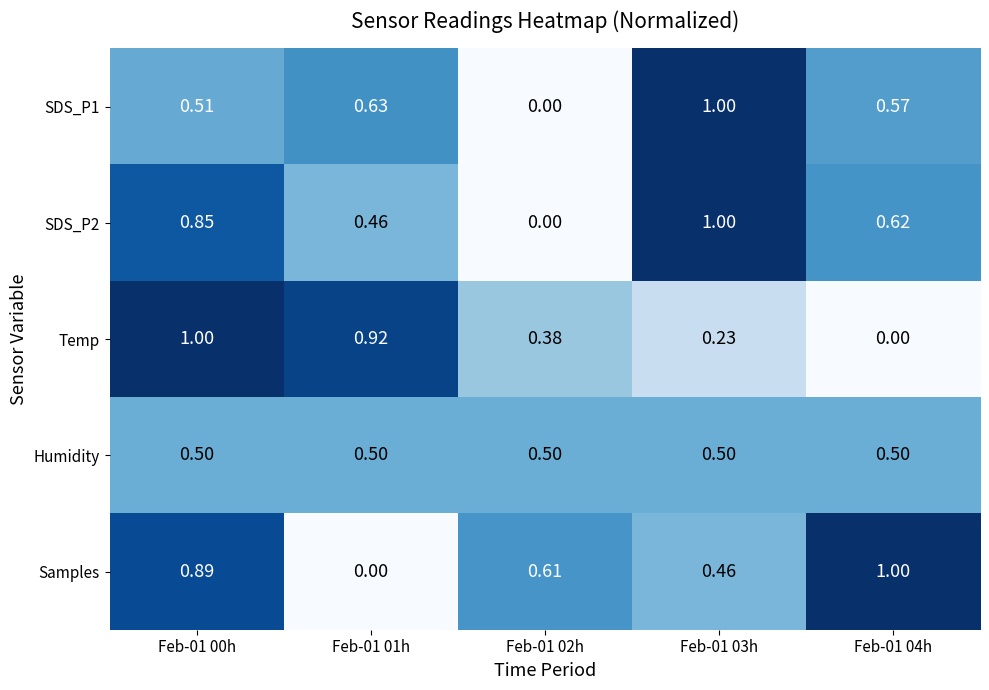

At how many categories does at least one series exceed 0?

5